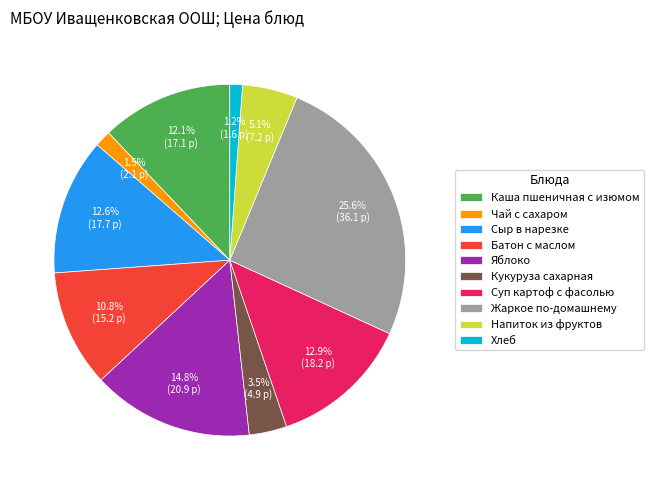

Is there any slice that represents more than half of the pie?

No